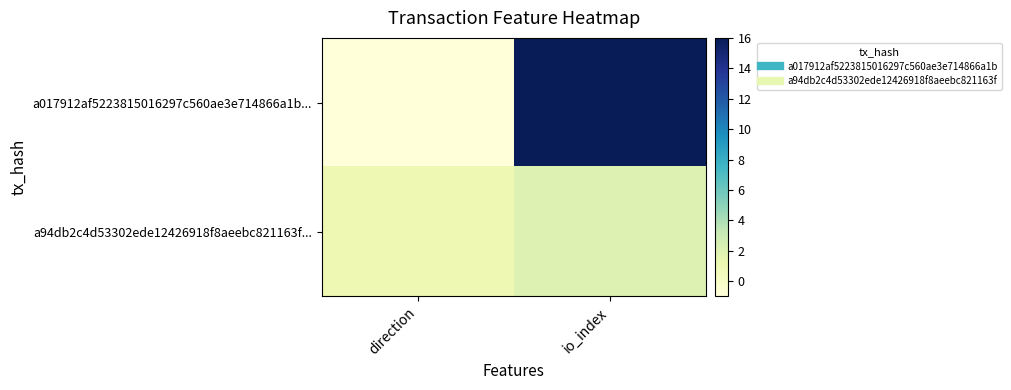

Which category has the lowest value across all series?

direction